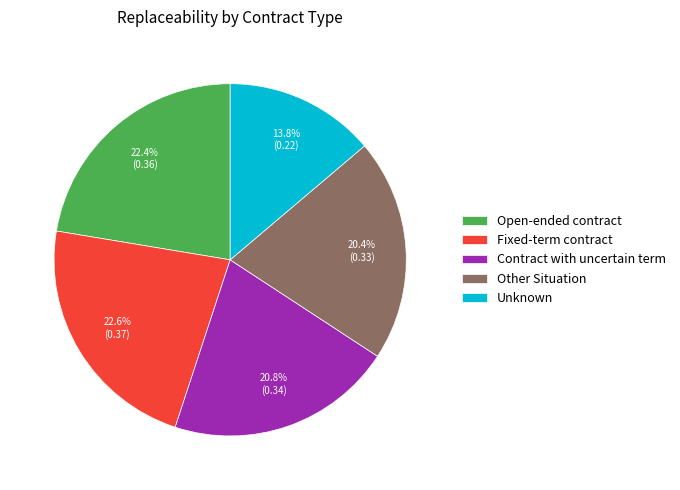

True or false: Open-ended contract accounts for 13% of the total.

False